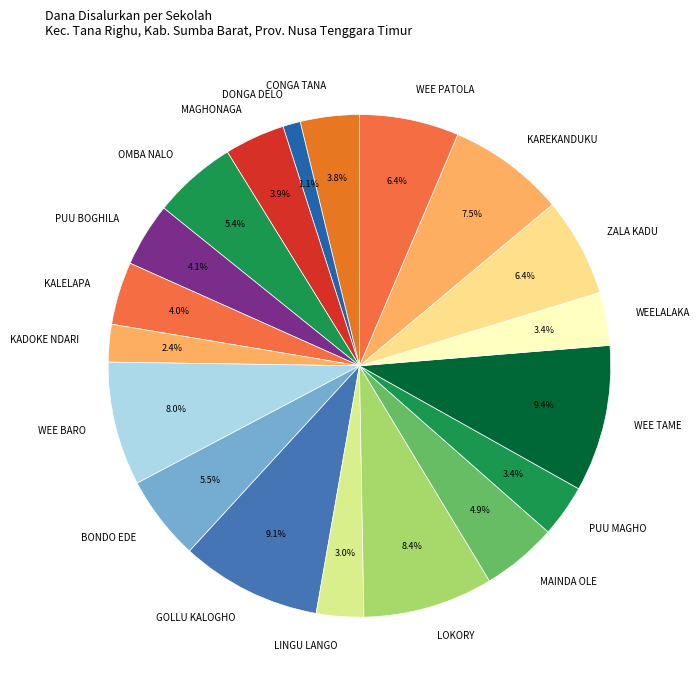

Approximately how many times larger is the value at KAREKANDUKU compared to LINGU LANGO?

2.5